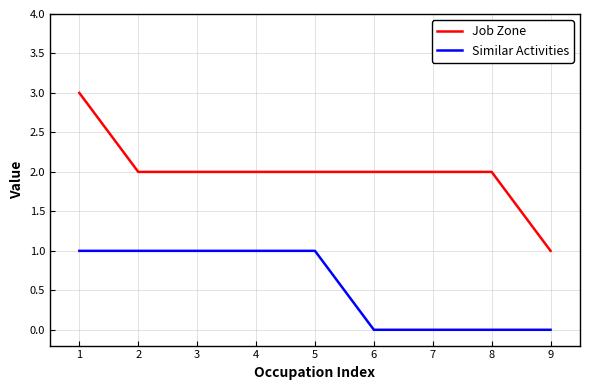

Count the Similar Activities values in the range 0 to 1.

9